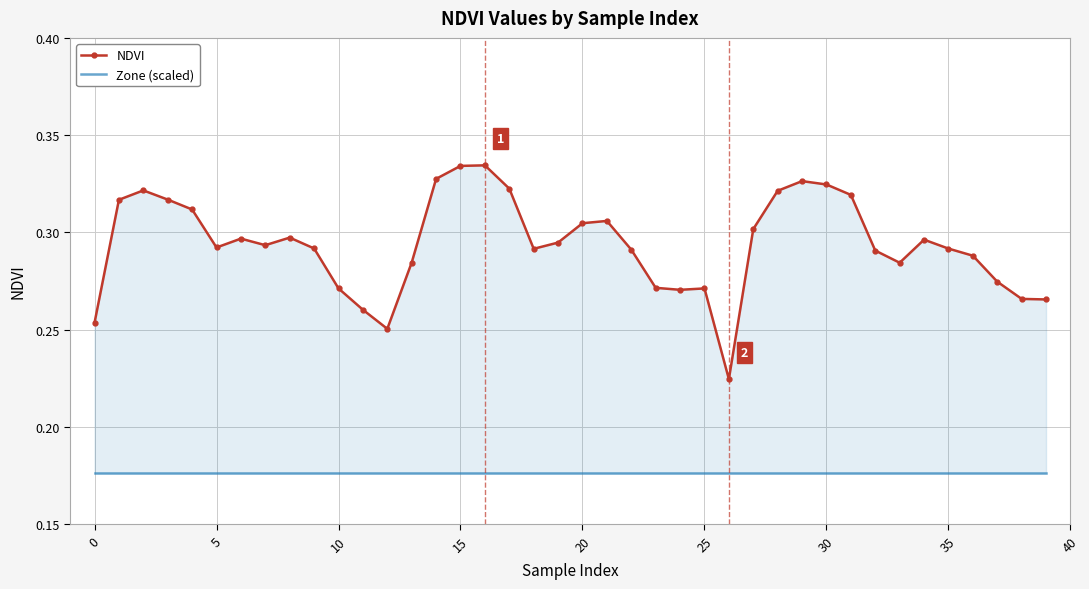

What is the label of the 28th point from the left?

27